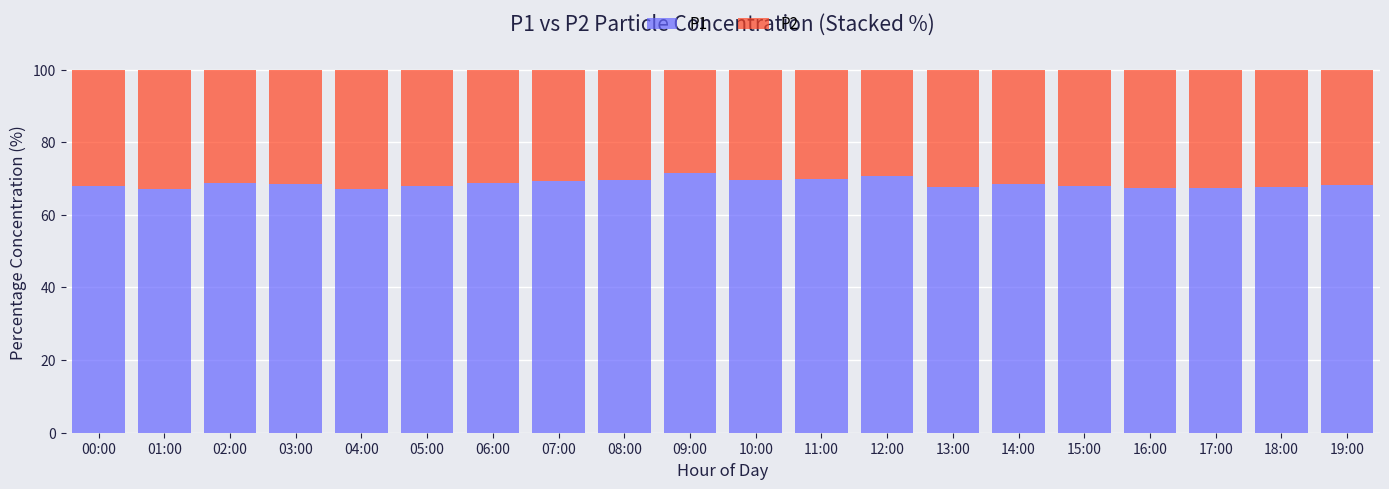

What is the highest value of the P1 series?

71.5